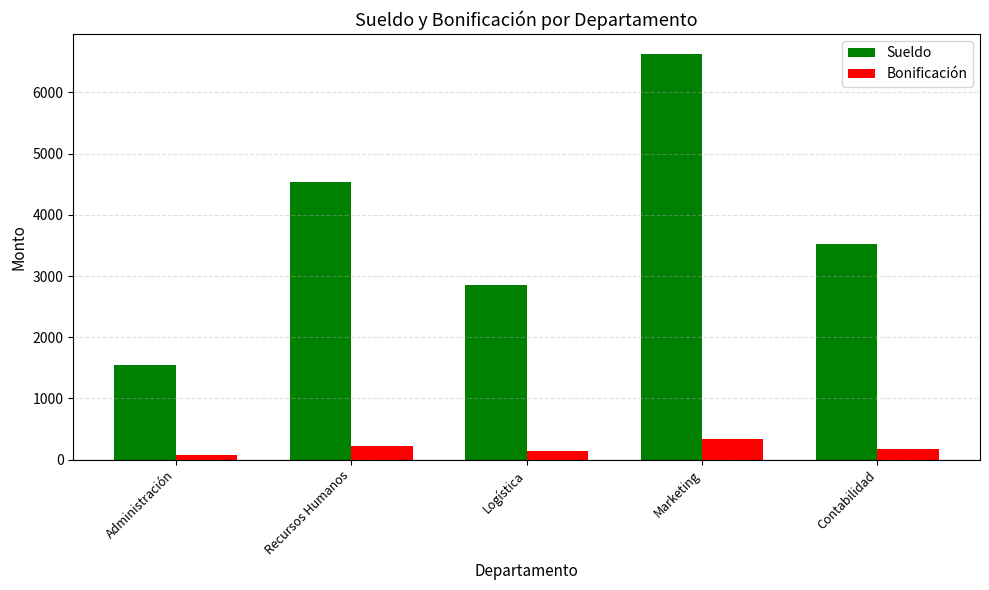

What is the difference between the second highest and second lowest values in the Sueldo series?

1679.1